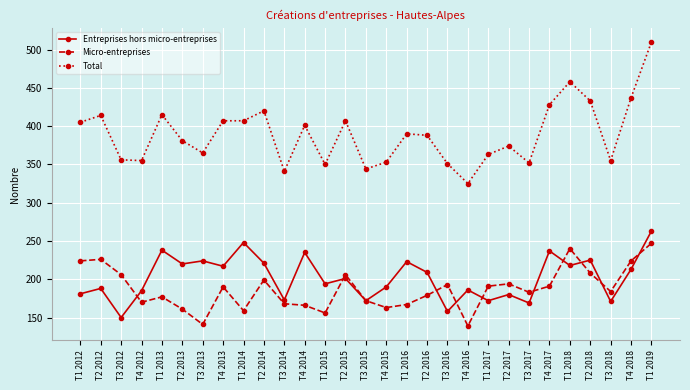

How many lines are shown in the chart?

3